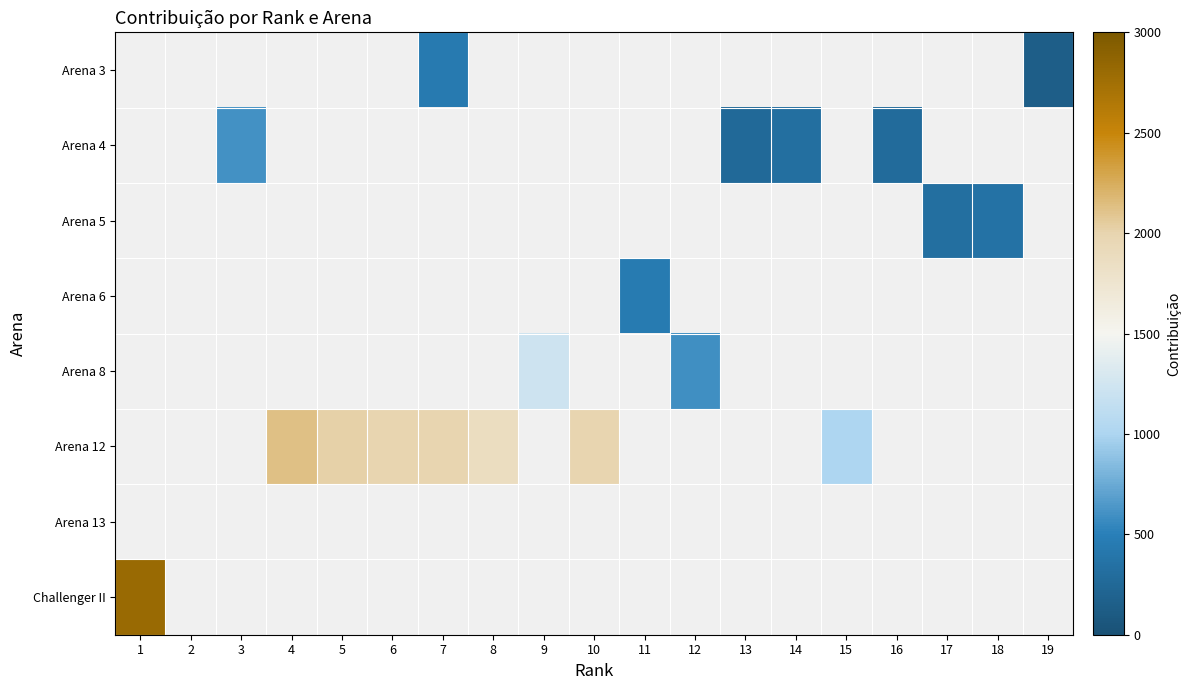

What is the minimum value shown in the chart?

151.0